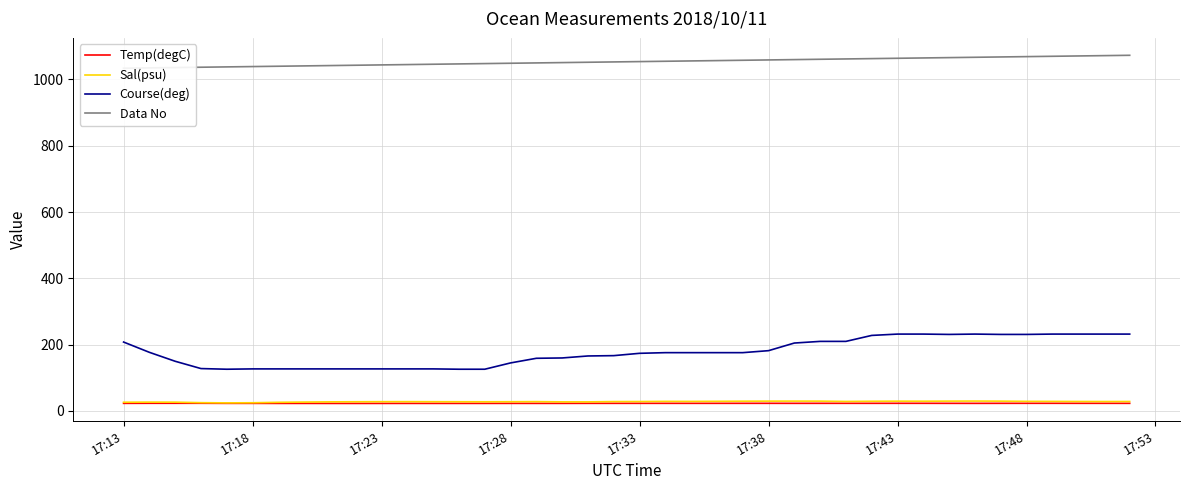

What is the minimum value for Course(deg)?

126.0